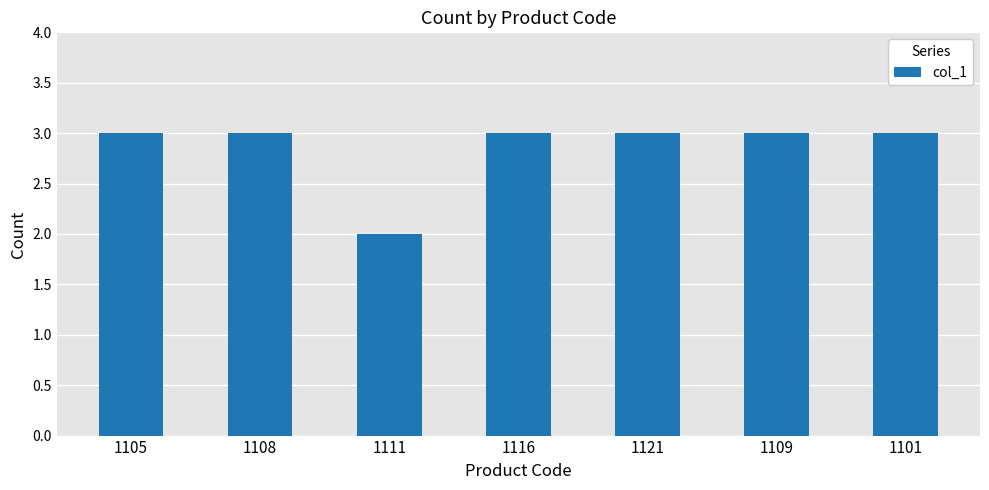

Reading right to left, transcribe all the data shown in this chart.

3	3	3	3	2	3	3